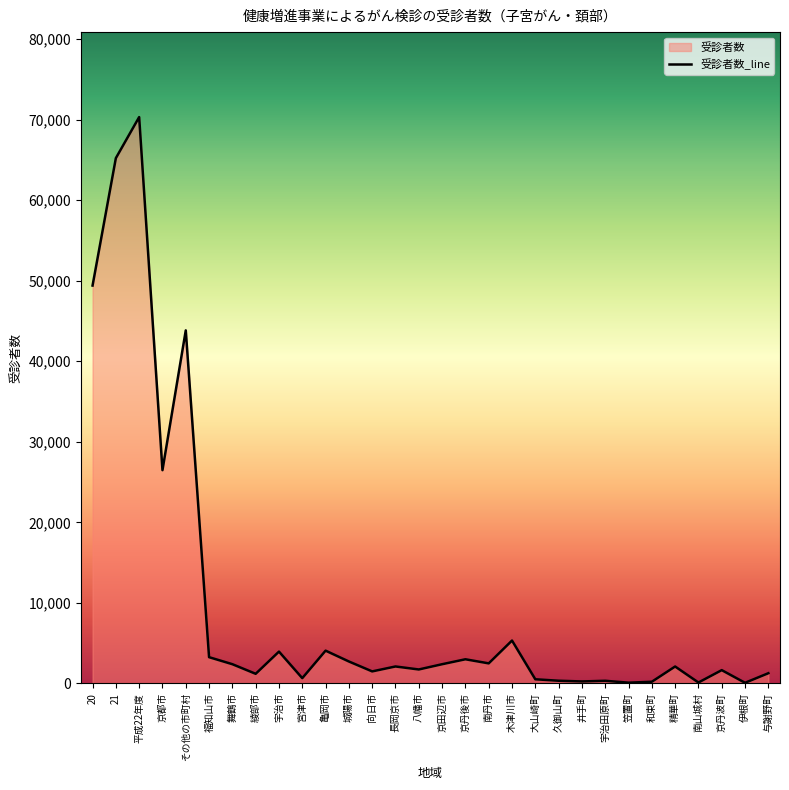

At which category does the data reach its first local peak?

平成22年度